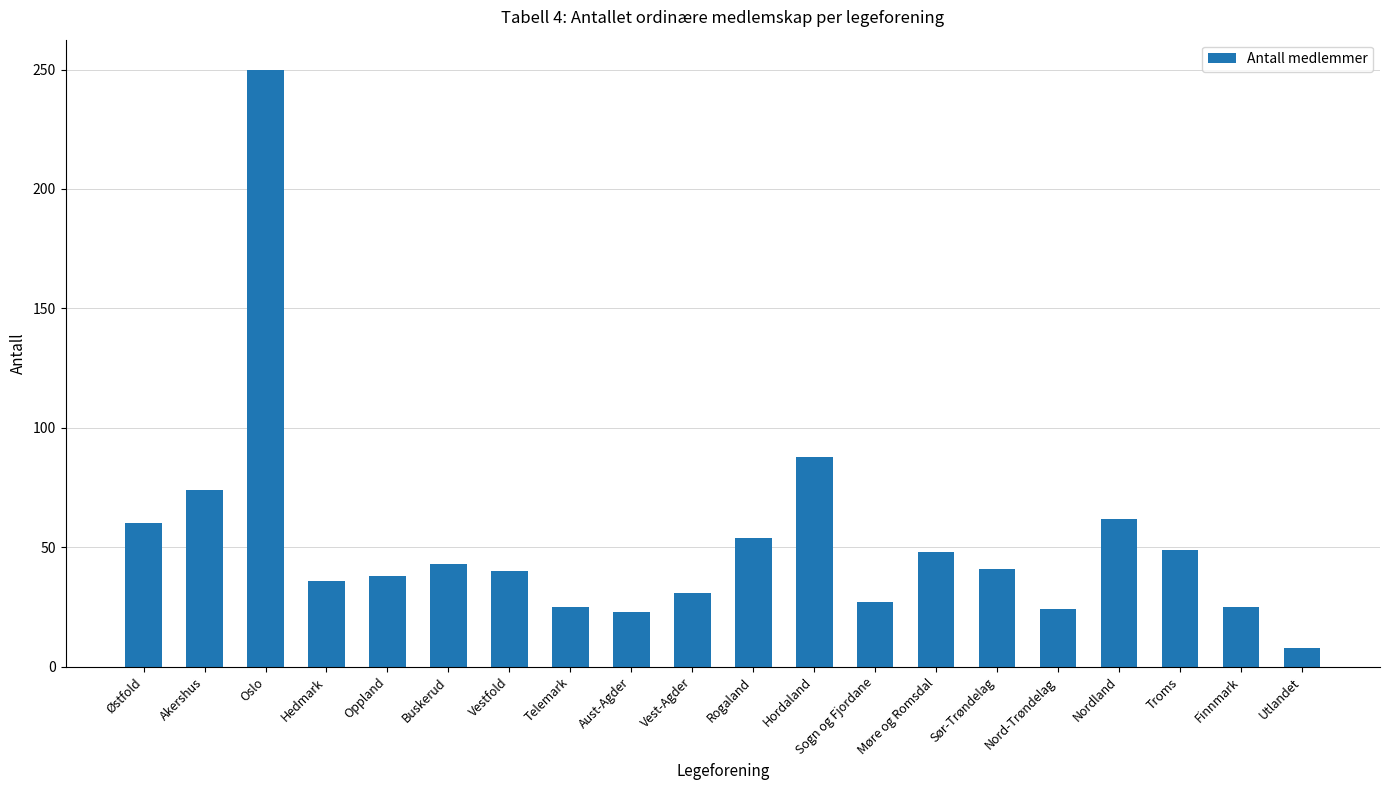

What position from the right is Hordaland?

9